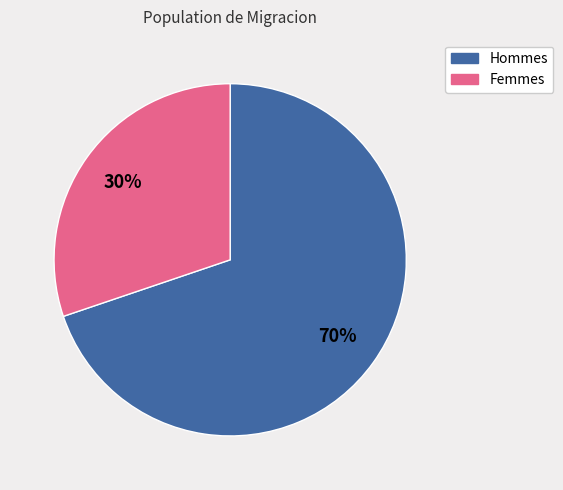

To the nearest percent, what is the average slice percentage?

50%